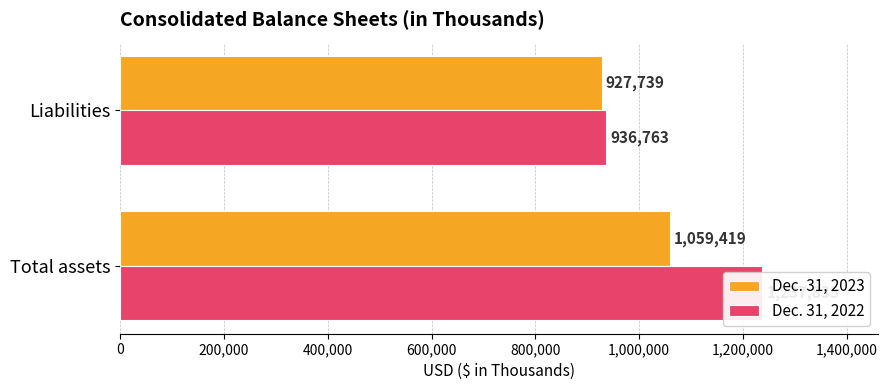

At how many categories does at least one series exceed 1078784?

1